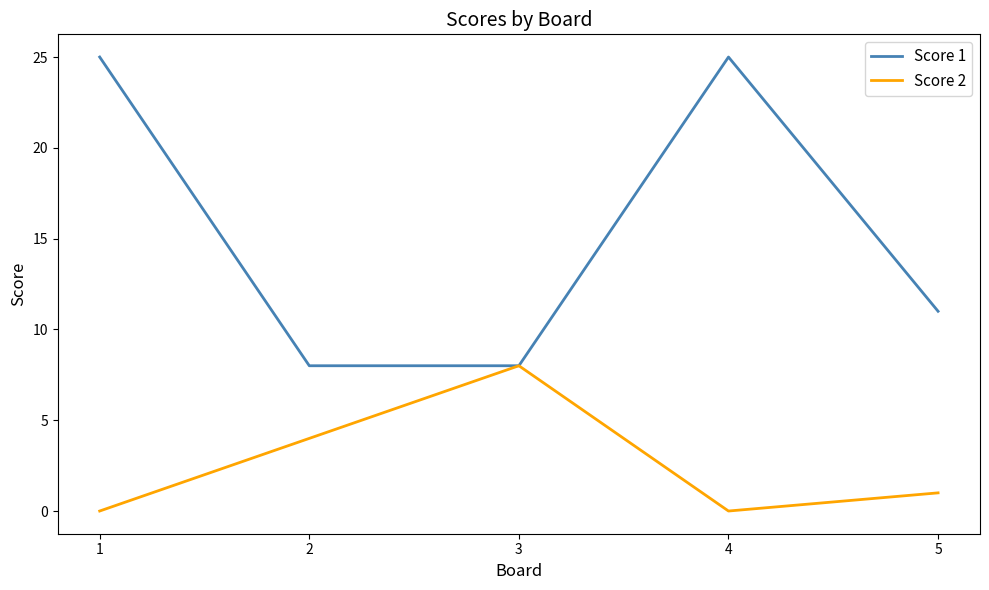

What is the greatest value displayed?

25